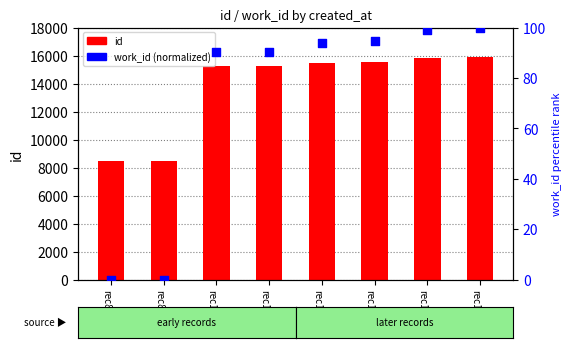

Is the value of work_id (norm) at rec15885 greater than the value of id at rec15552?

No